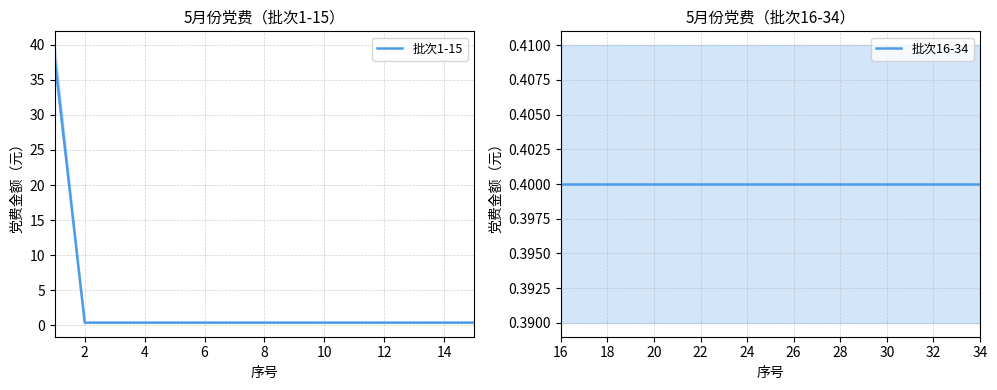

Reading right to left, list all the values displayed in this chart.

5月份_col1: 0.4	0.4	0.4	0.4	0.4	0.4	0.4	0.4	0.4	0.4	0.4	0.4	0.4	0.4	0.4	0.4	0.4	0.4	0.4	0.4	0.4	0.4	0.4	0.4	0.4	0.4	0.4	0.4	0.4	0.4	0.4	0.4	0.4	38.0
5月份_col2: 0.4	0.4	0.4	0.4	0.4	0.4	0.4	0.4	0.4	0.4	0.4	0.4	0.4	0.4	0.4	0.4	0.4	0.4	0.4	0.4	0.4	0.4	0.4	0.4	0.4	0.4	0.4	0.4	0.4	0.4	0.4	0.4	0.4	38.0